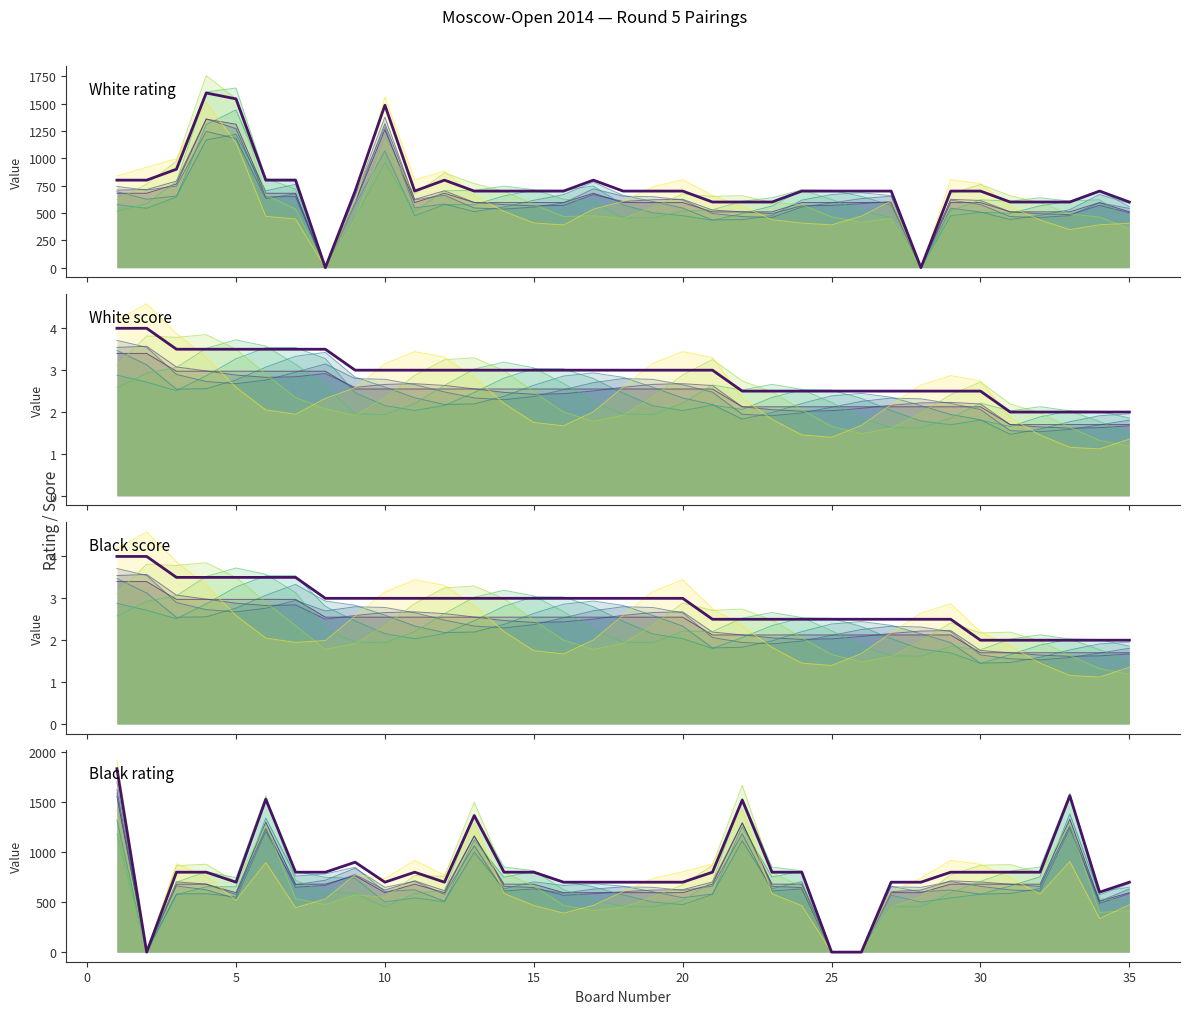

How many Black score values are between 2 and 3?

28